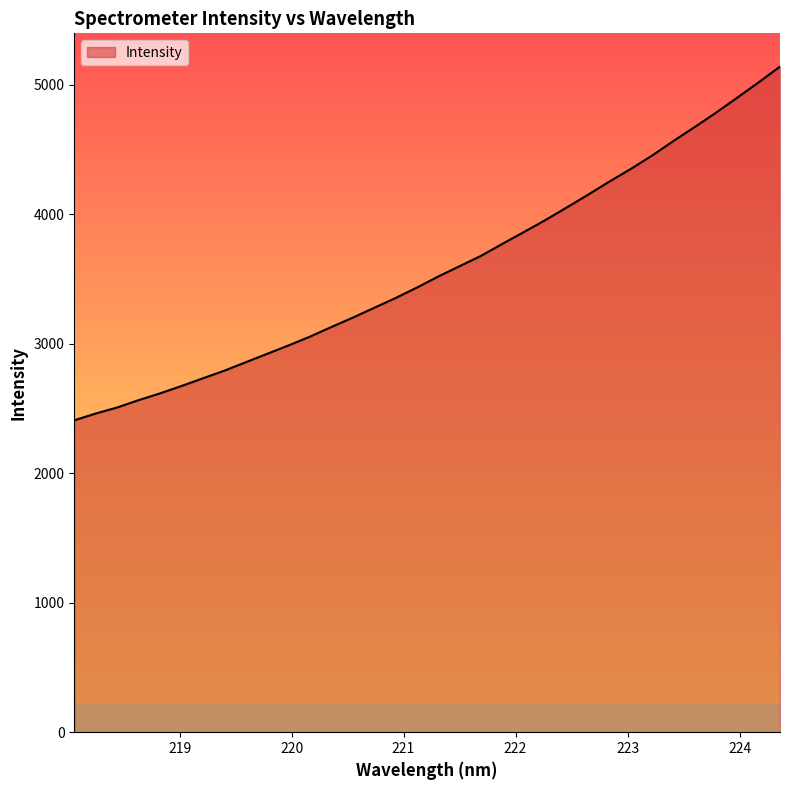

What is the minimum value shown in the chart?

2408.2